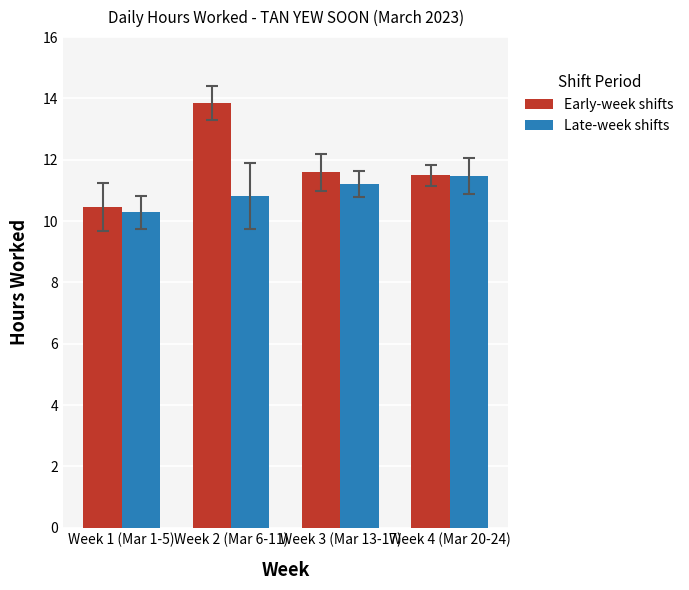

What is the smallest value displayed?

10.3